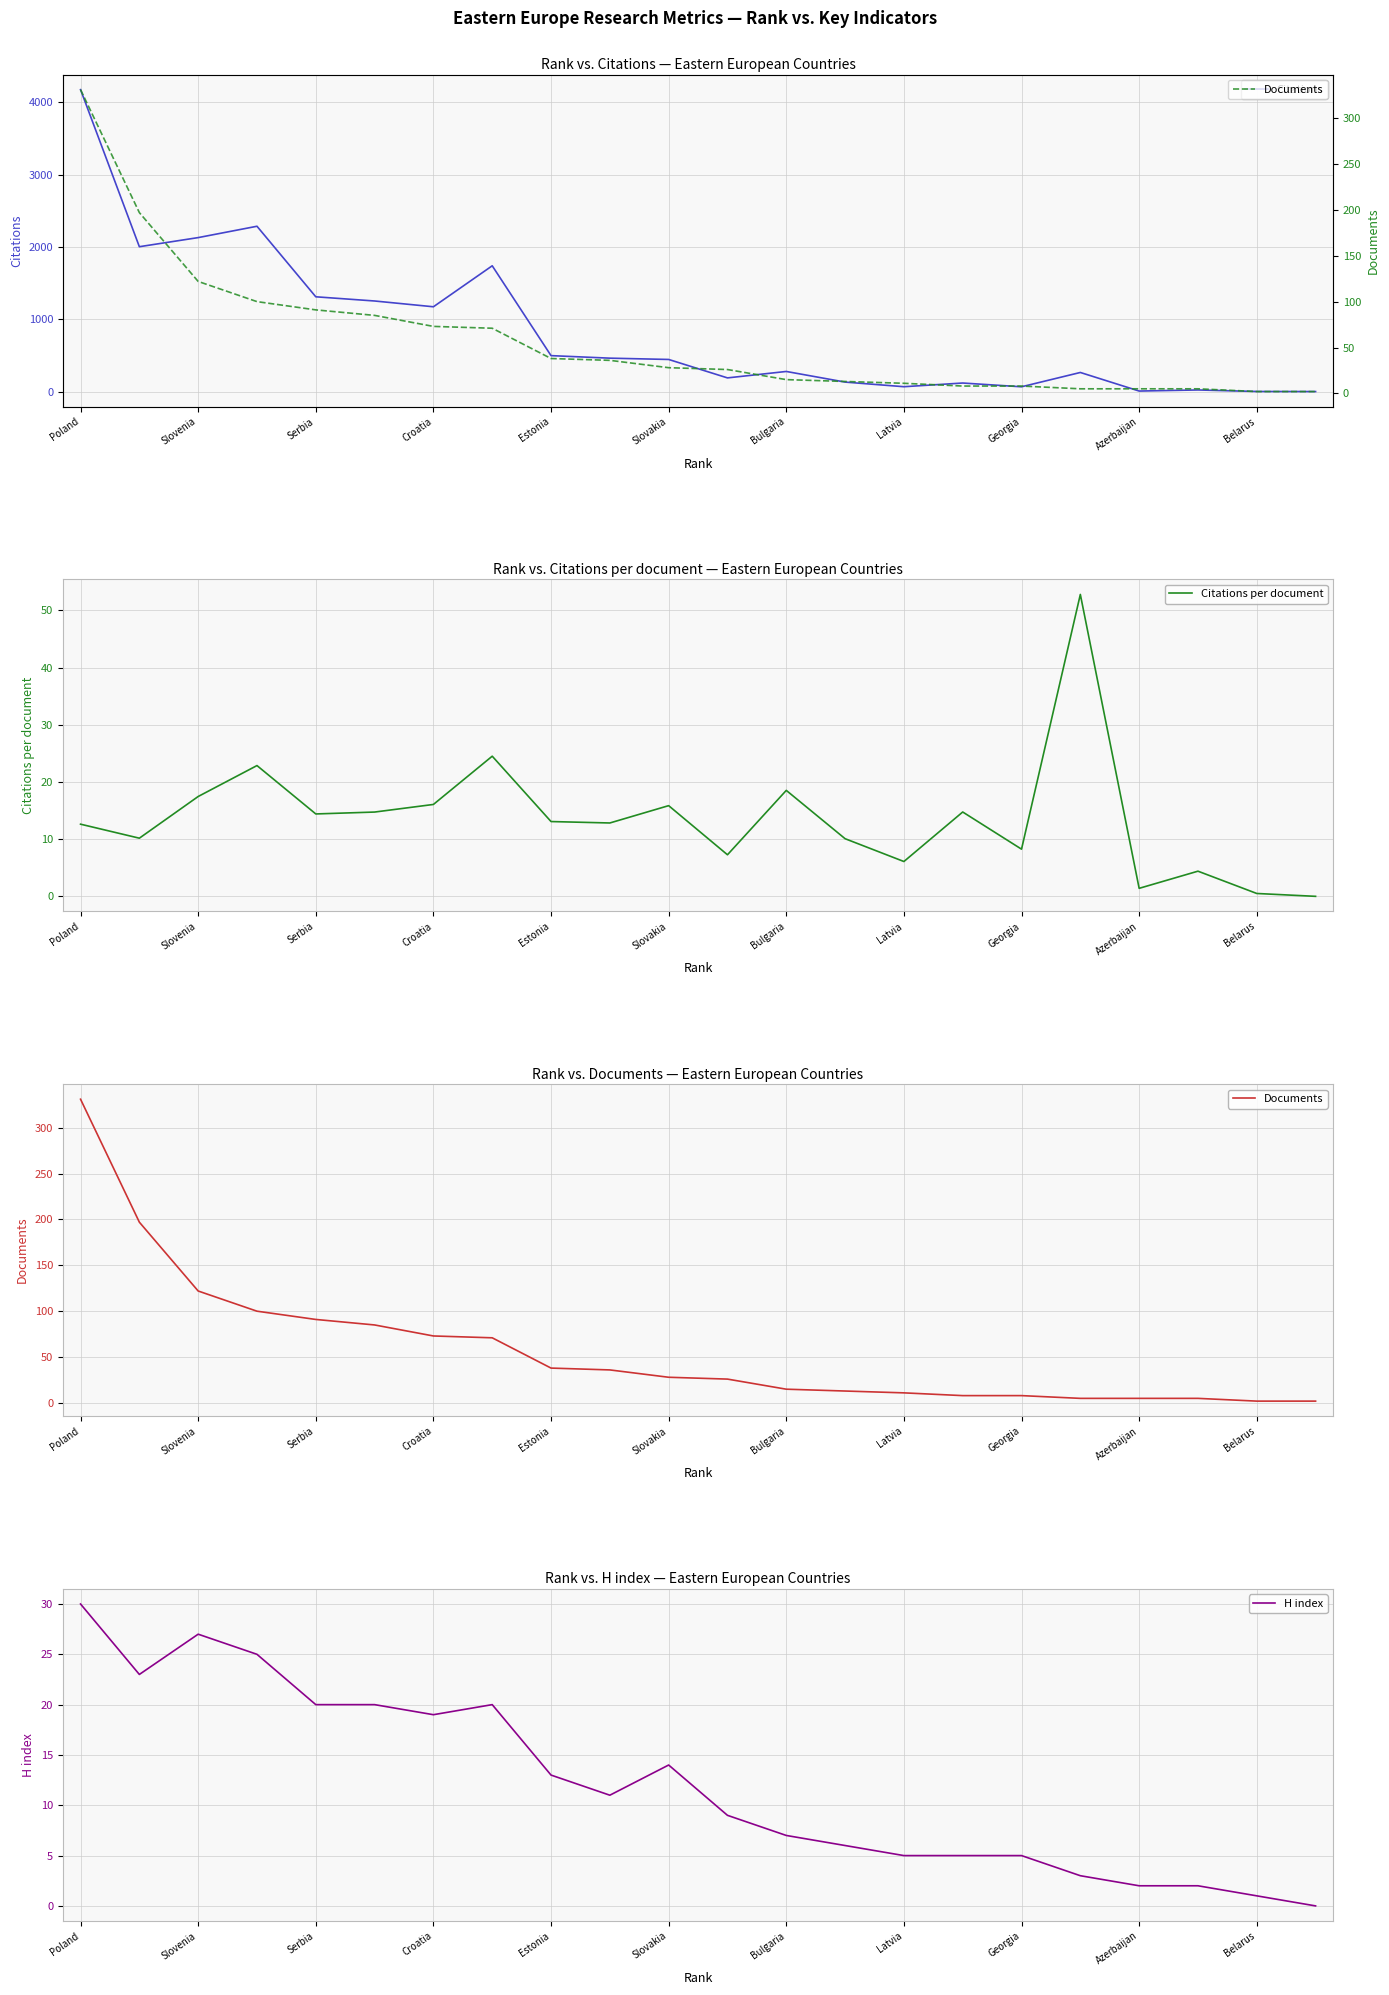

How many values in Citations per document are above zero?

21